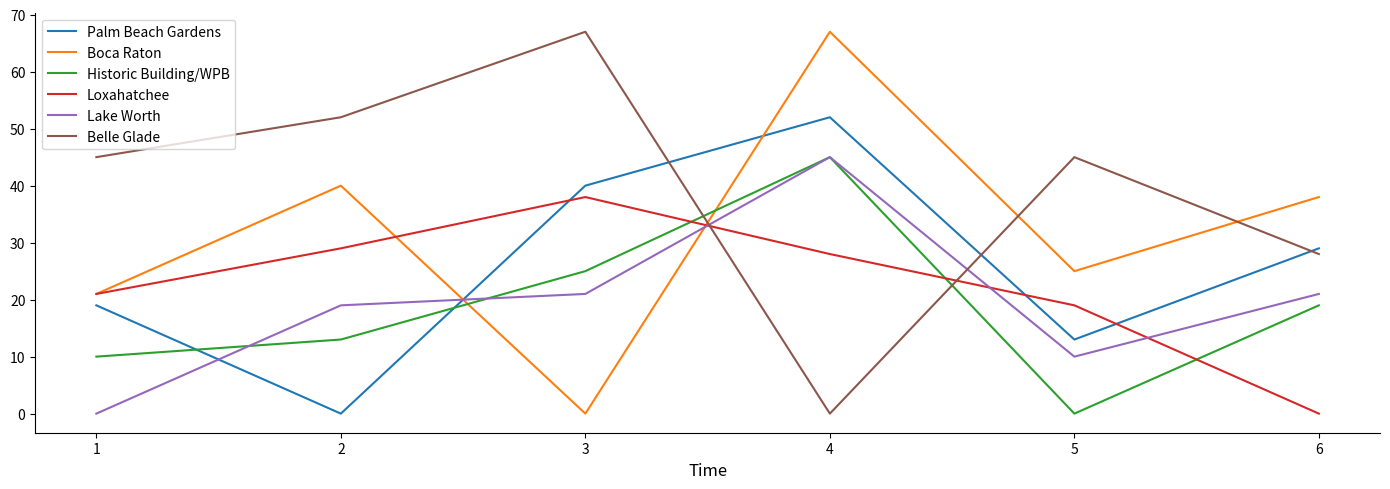

What is the difference between the highest and lowest values at 6?

38